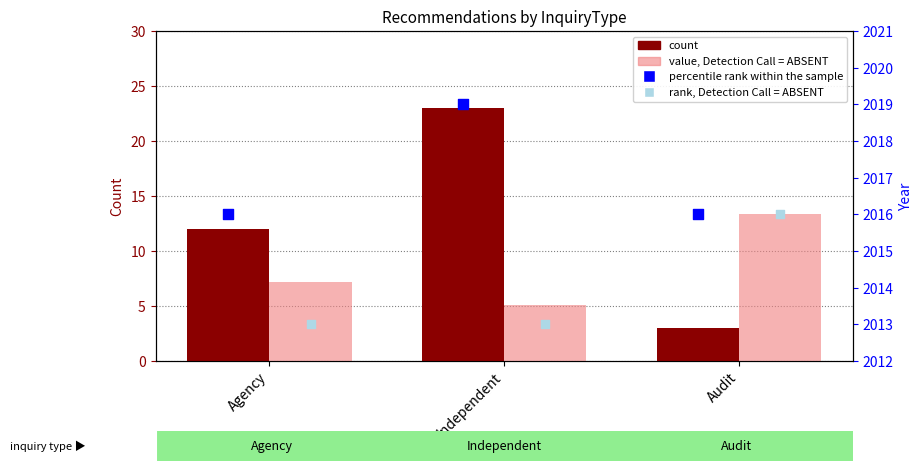

What are all the series names shown in the legend?

count, value, Detection Call = ABSENT, percentile rank within the sample, rank, Detection Call = ABSENT